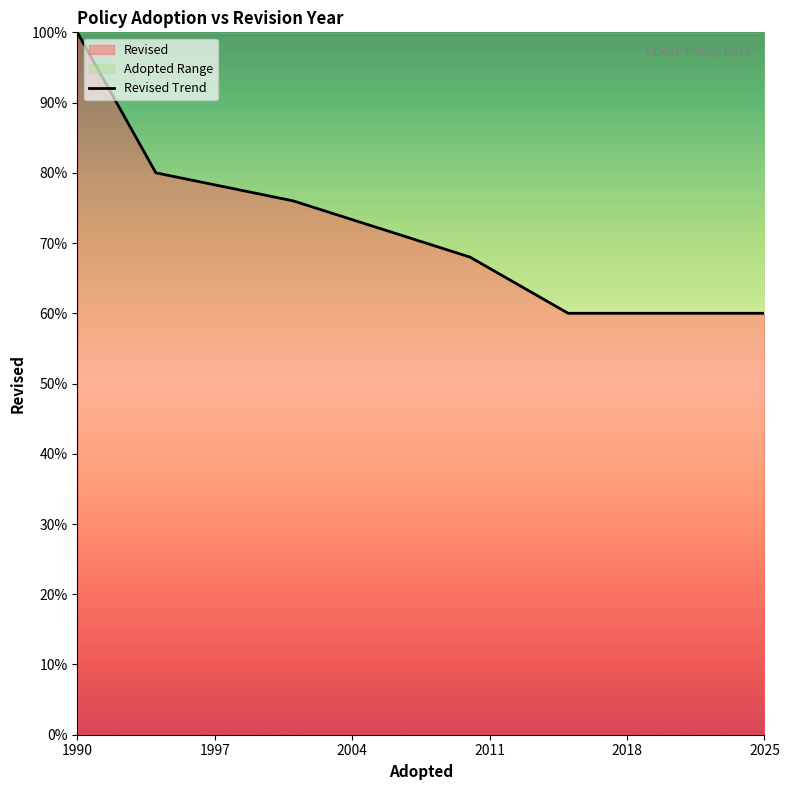

Between 2025 and 1990, which is larger?

1990